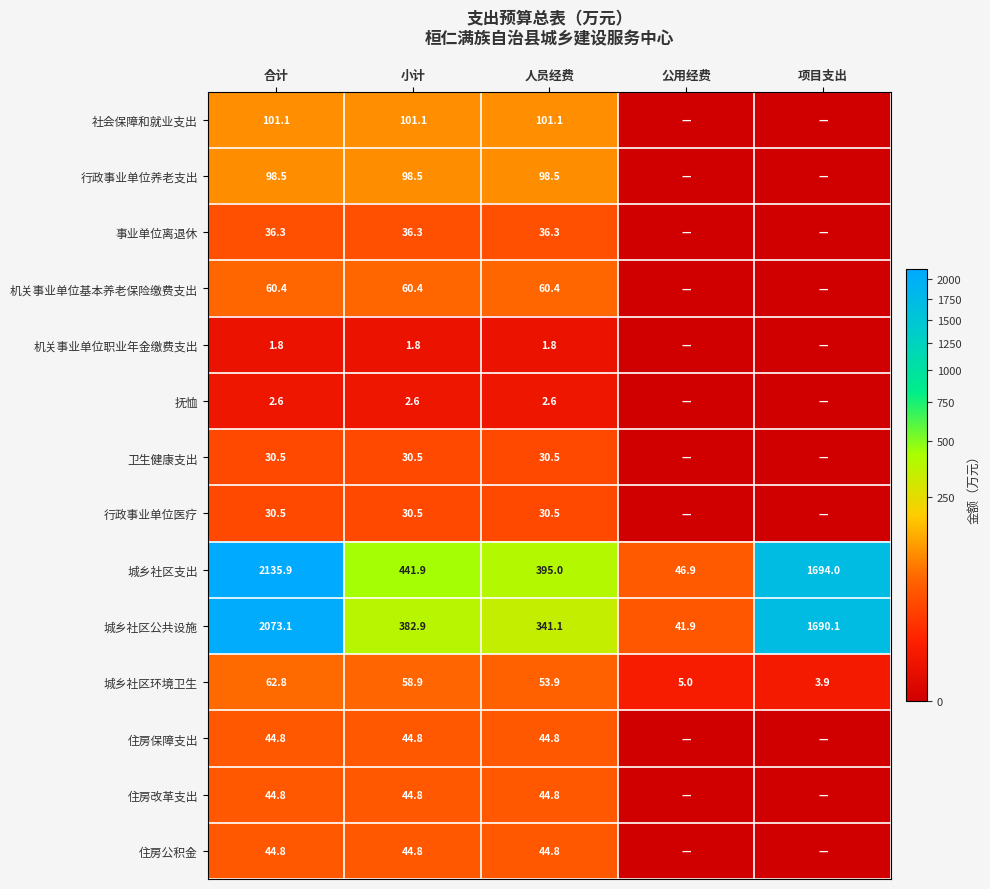

What is the spread (max minus min) of values at 小计?

440.1